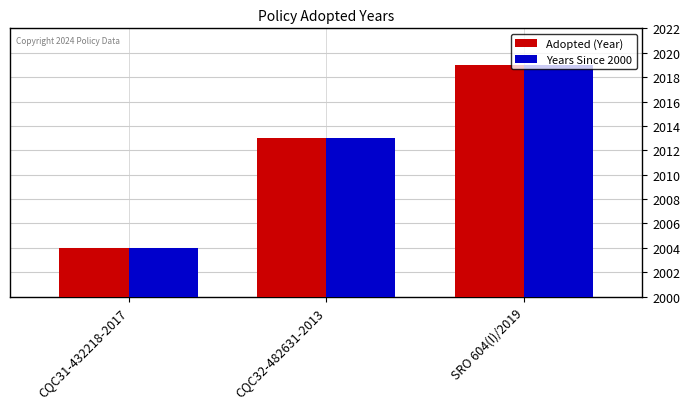

How many data points in Years Since 2000 are less than 13?

1